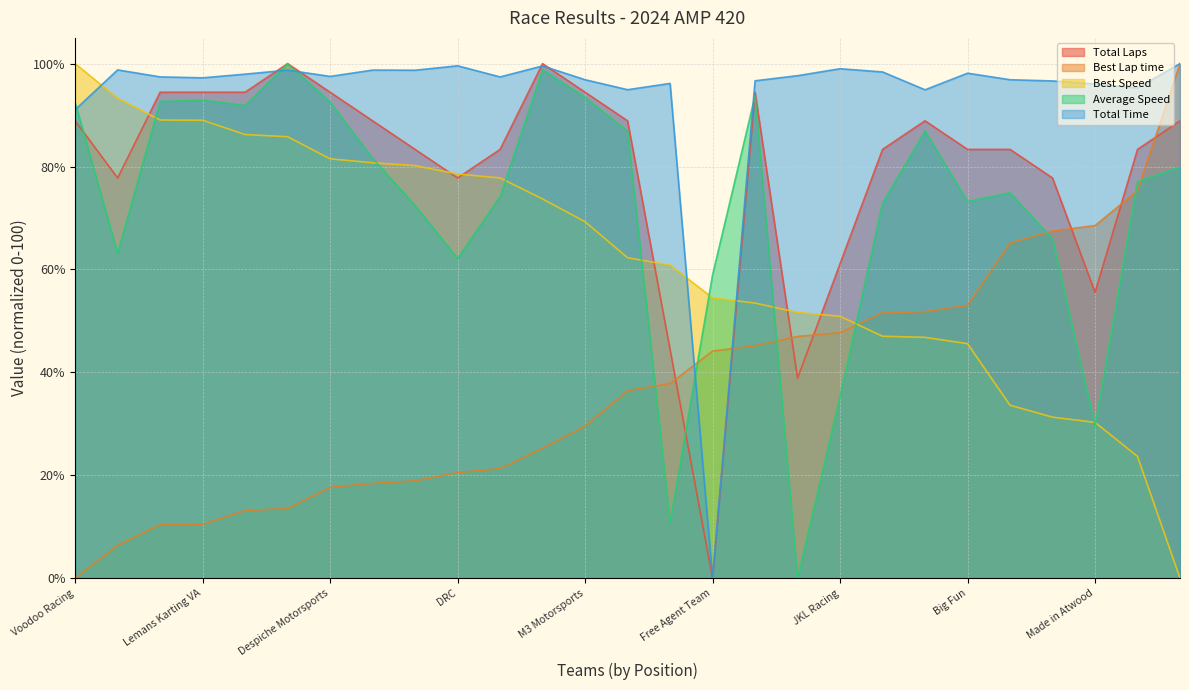

Is the value of Total Laps at Tarmac Motorsports greater than the value of Best Speed at Hooligans Masters?

No